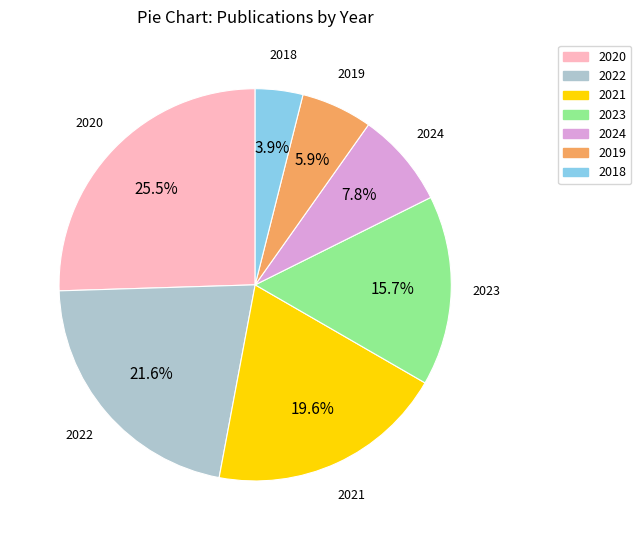

Which has a higher value, 2023 or 2024?

2023